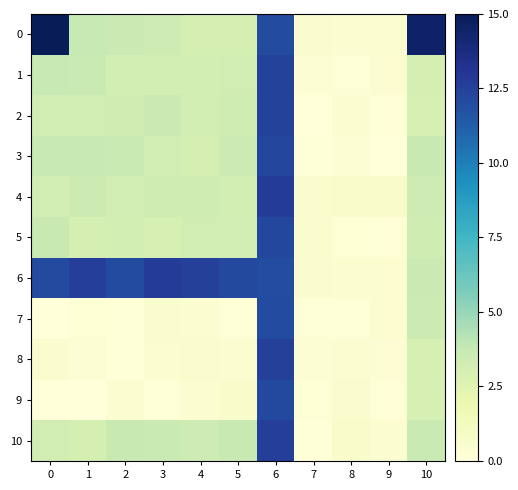

Which series has the largest total across all categories?

6